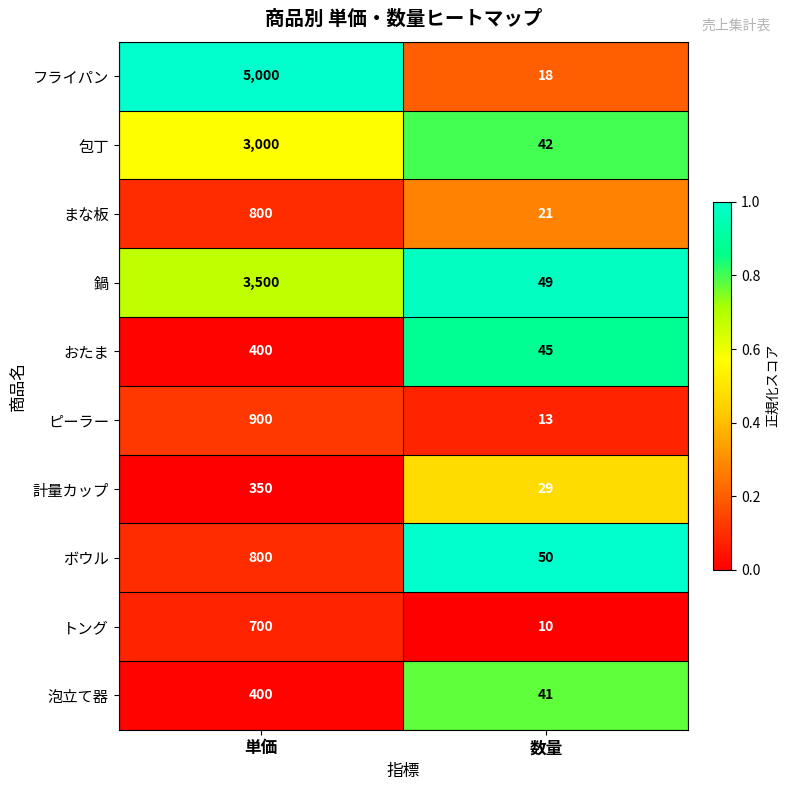

Count the number of categories in the chart.

2